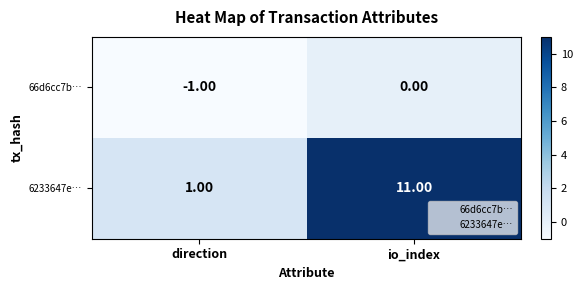

At which label does 6233647e… reach its peak?

io_index